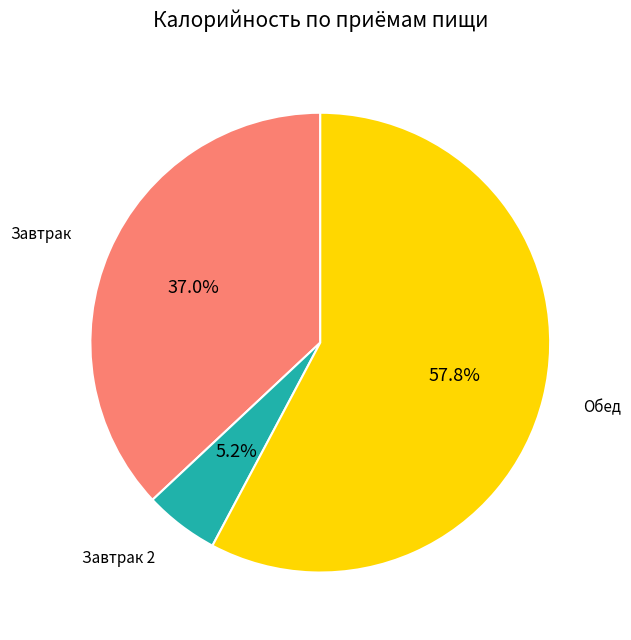

How many slices are in this pie chart?

3